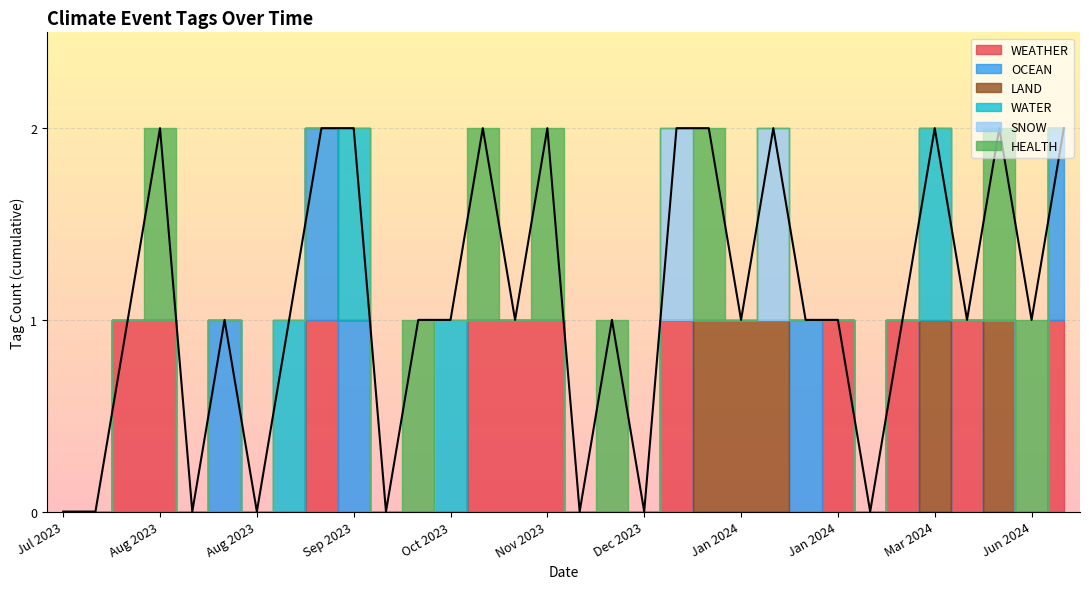

True or false: OCEAN and HEALTH cross at least once.

True